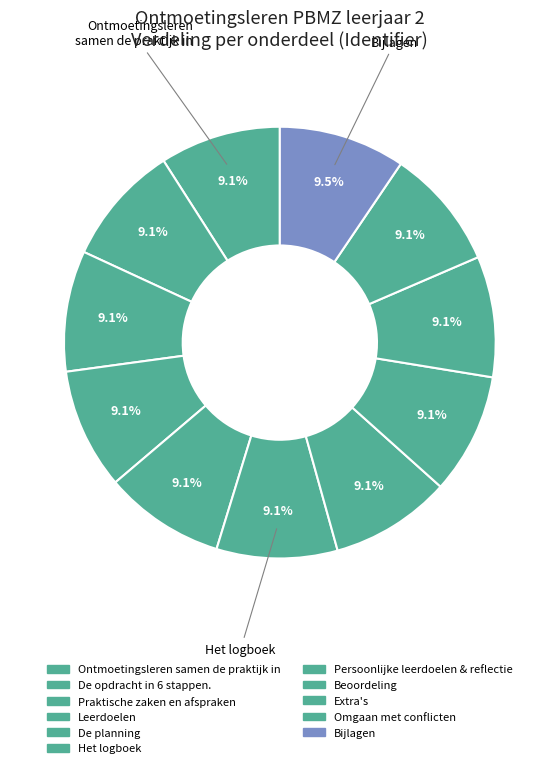

Does Extra's account for over 50% of the chart?

No